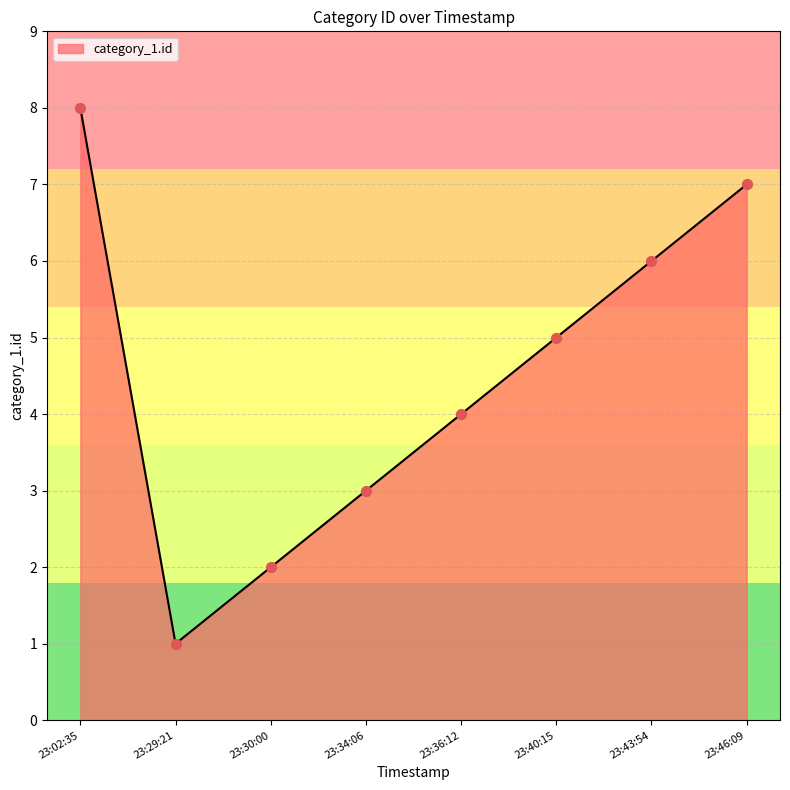

What is the change in value from 23:29:21 to 23:36:12?

+3